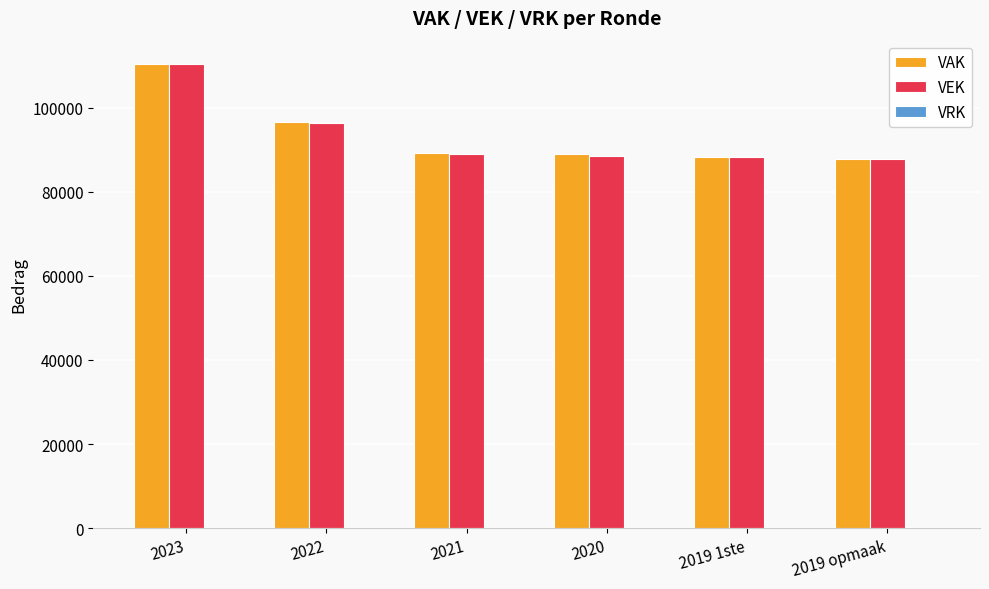

What is the sum of the VEK values at 2020 and 2021?

177563